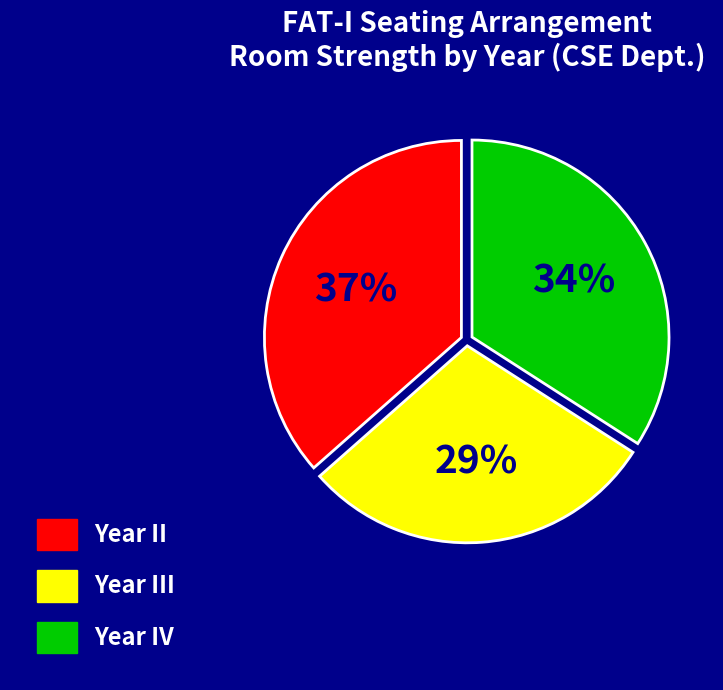

Is there any slice that represents more than half of the pie?

No